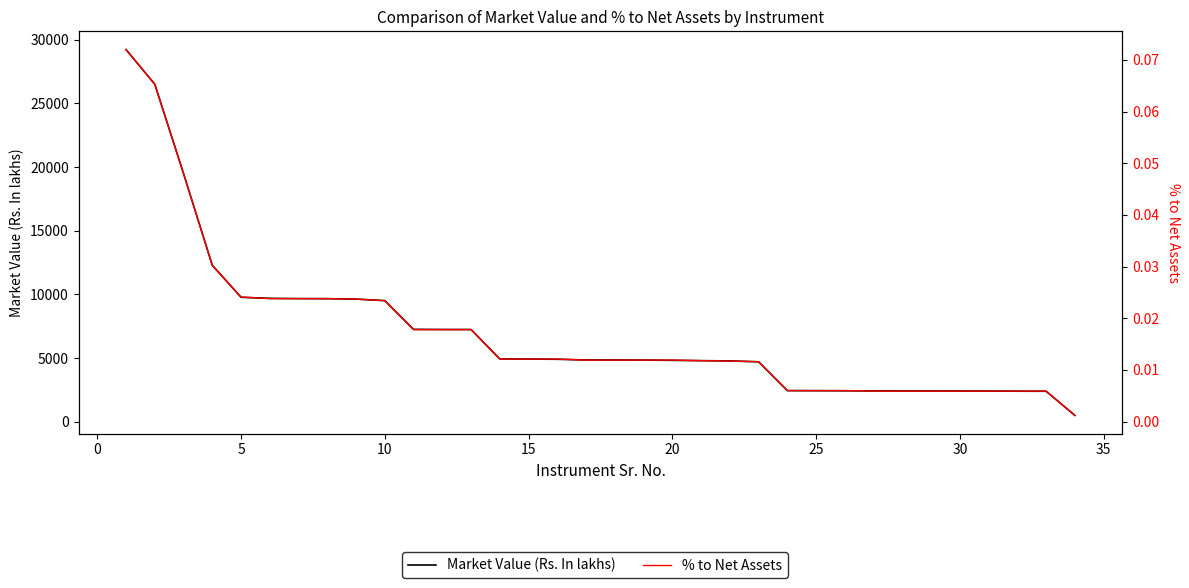

How many lines are shown in the chart?

2